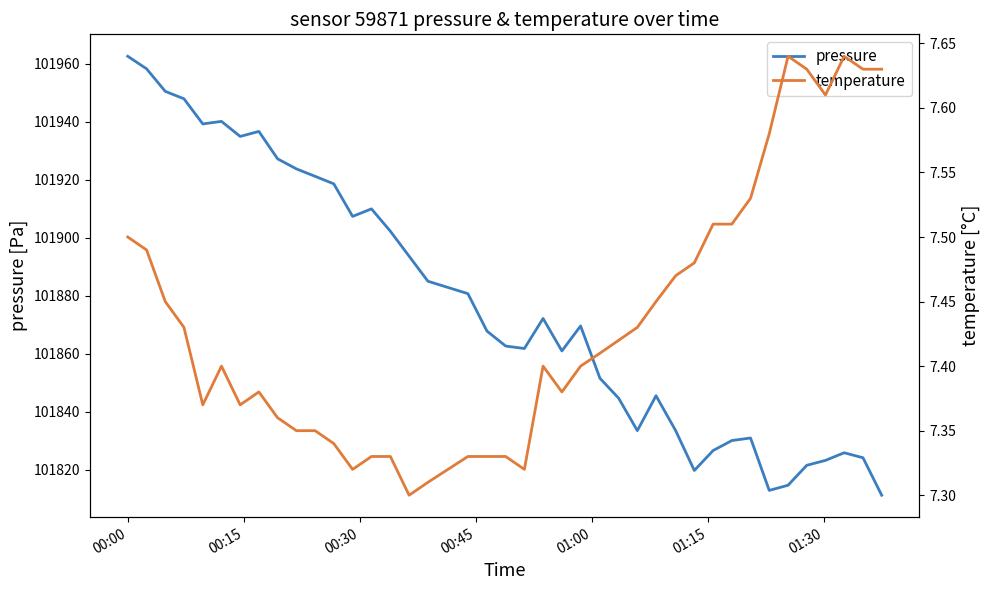

At how many categories does at least one series exceed 94690?

40